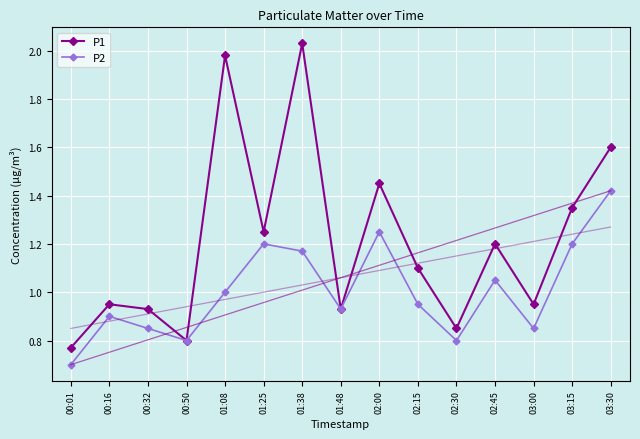

Which category has the highest value in the P2 series?

03:30